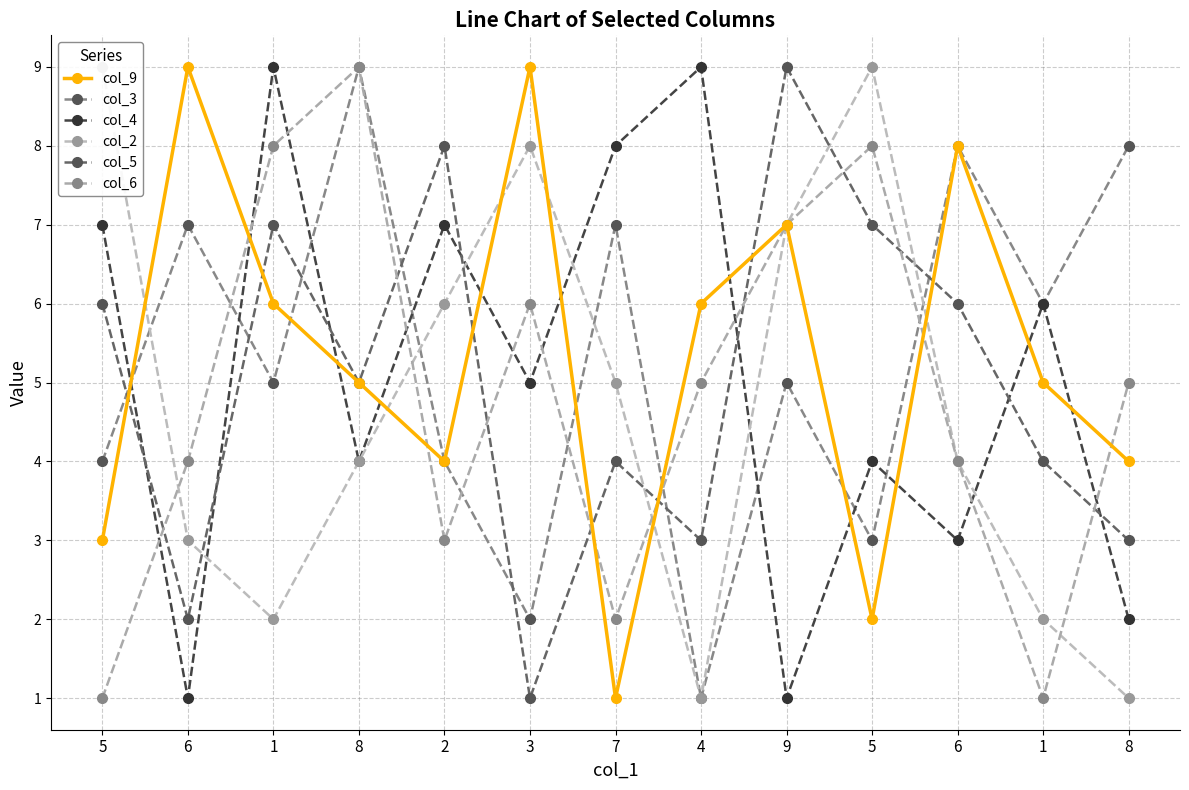

Where do col_5 and col_6 first cross each other?

5 and 6